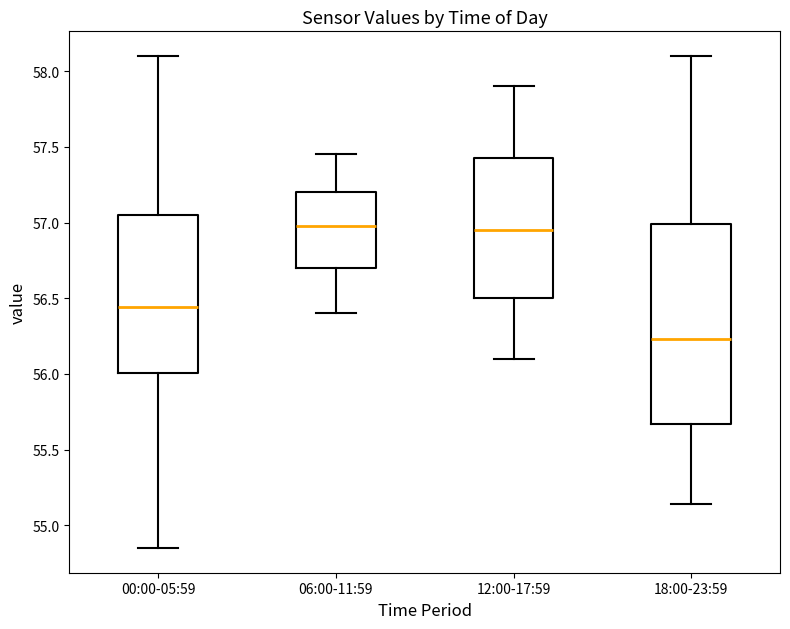

Where is the lower edge of the box for 06:00-11:59 on the y-axis? The values are not printed on the chart, so give them approximately, as read against the axis.

56.70